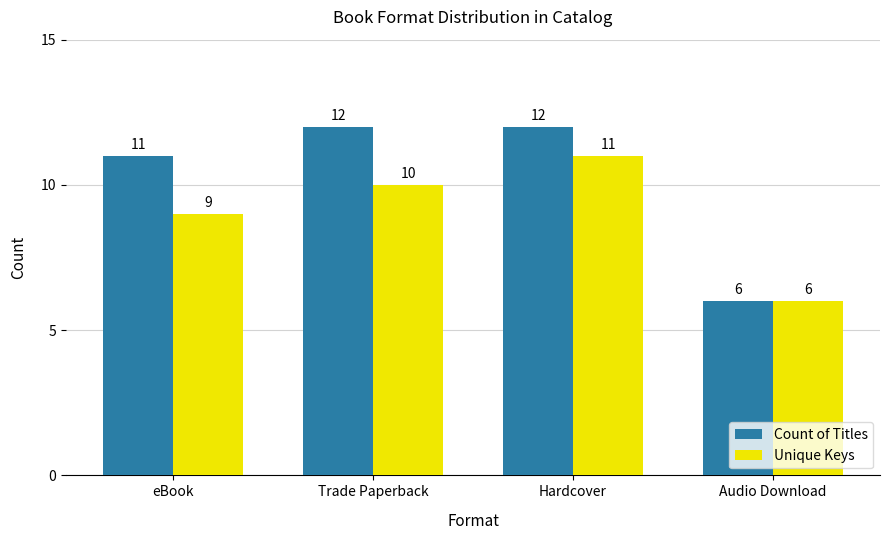

Reading right to left, what are all the values shown in this chart?

Count of Titles: 6	12	12	11
Unique Keys: 6	11	10	9